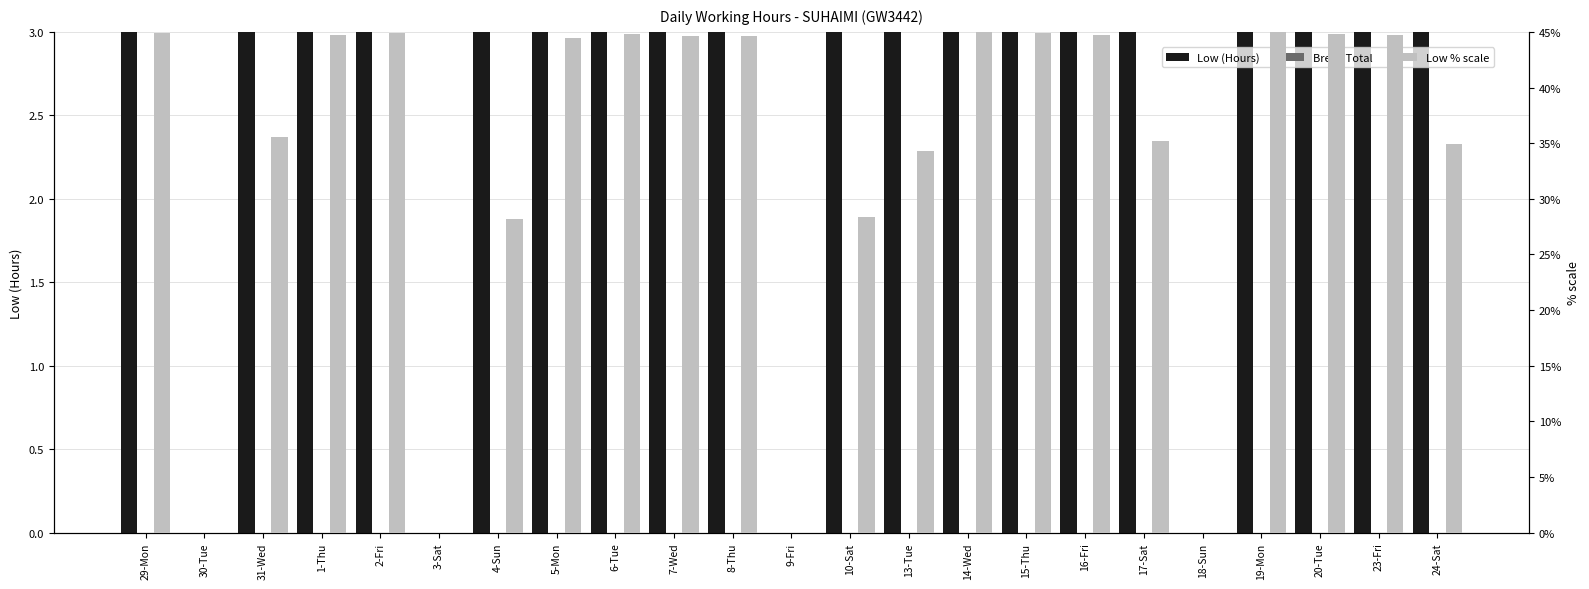

Where does the Low % scale series first go above 44?

29-Mon